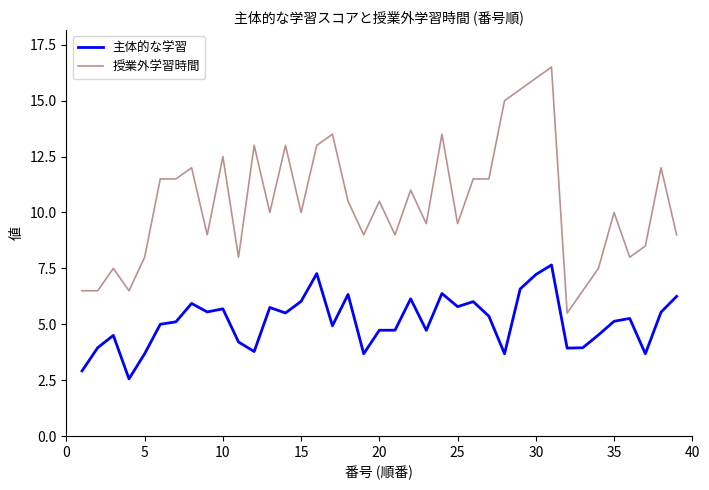

Rank the series by their average value, from highest to lowest.

授業外学習時間, 主体的な学習